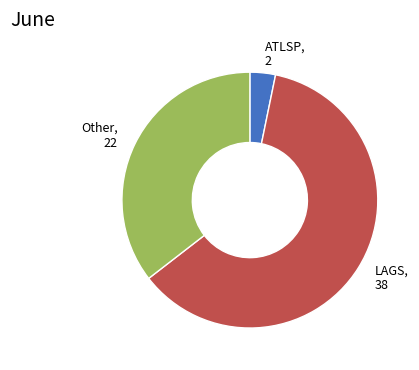

Is the sum of LAGS and ATLSP greater than half?

Yes